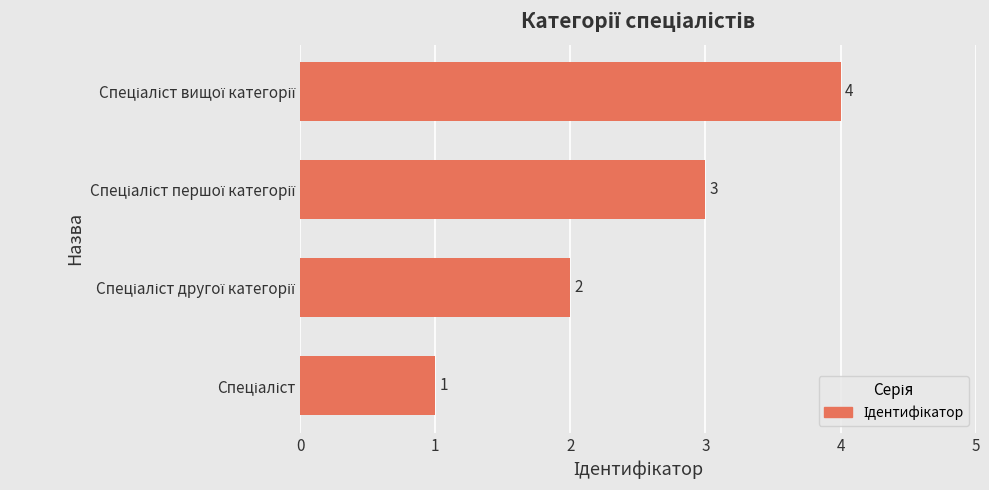

What is the smallest value displayed?

1